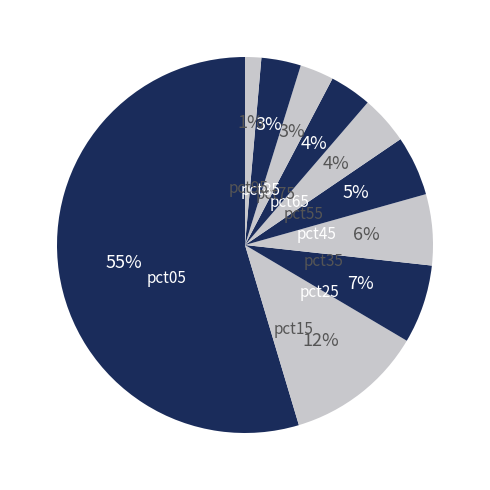

To the nearest percent, what is the average slice percentage?

10%